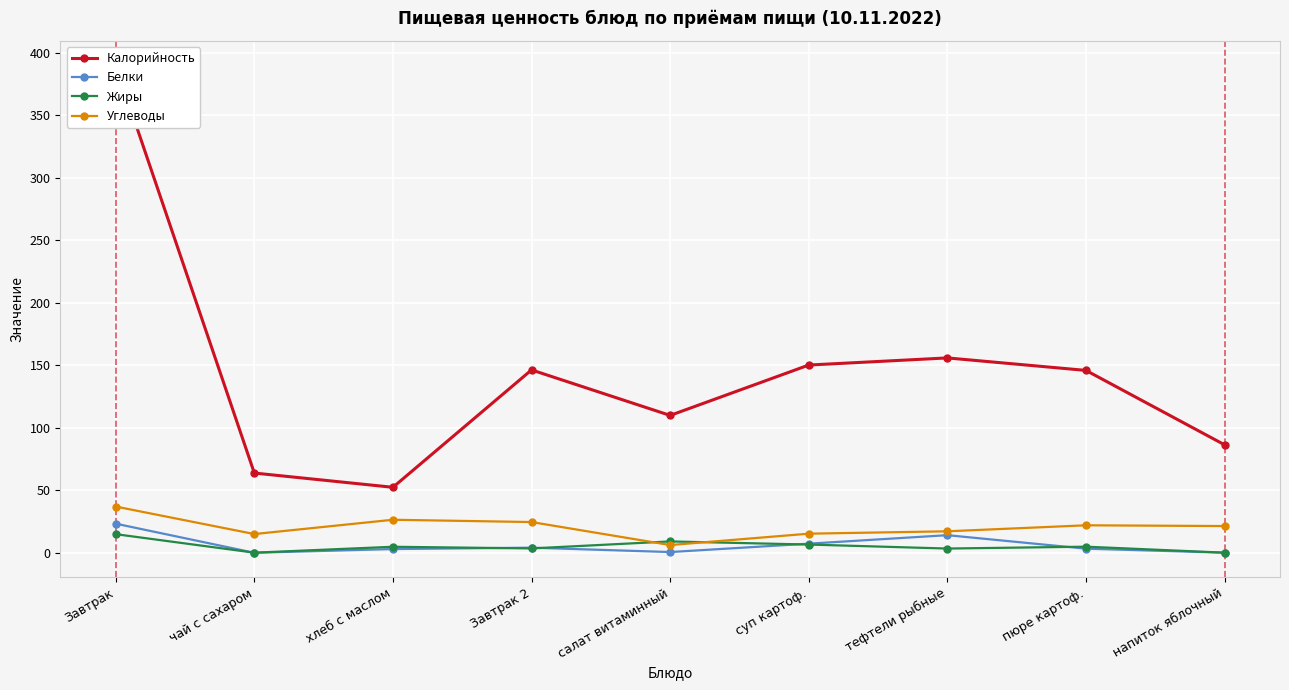

Rank the series by their maximum value, from highest to lowest.

Калорийность, Углеводы, Белки, Жиры